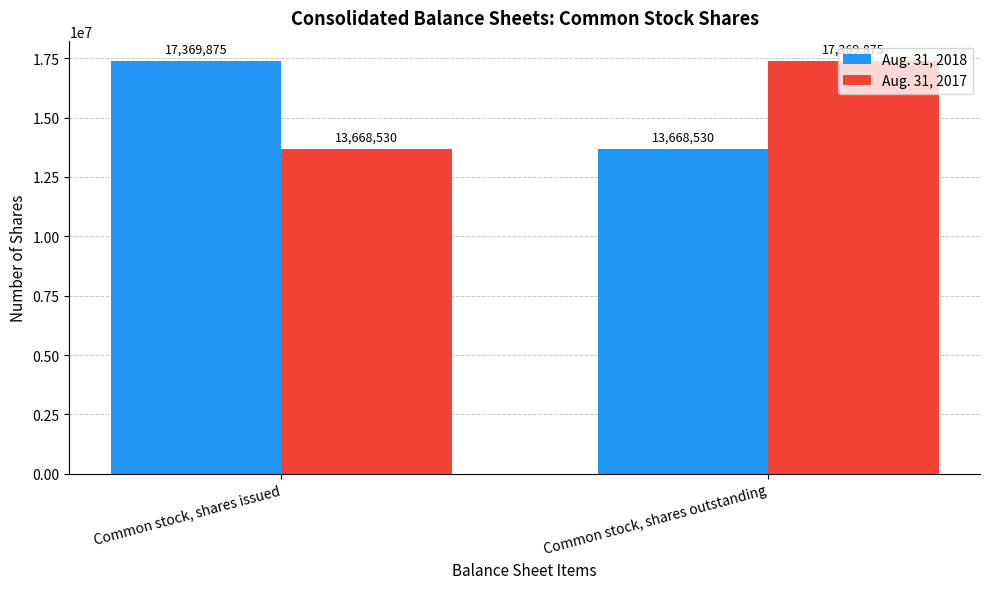

What is the lowest value of the Aug. 31, 2018 series?

13668530